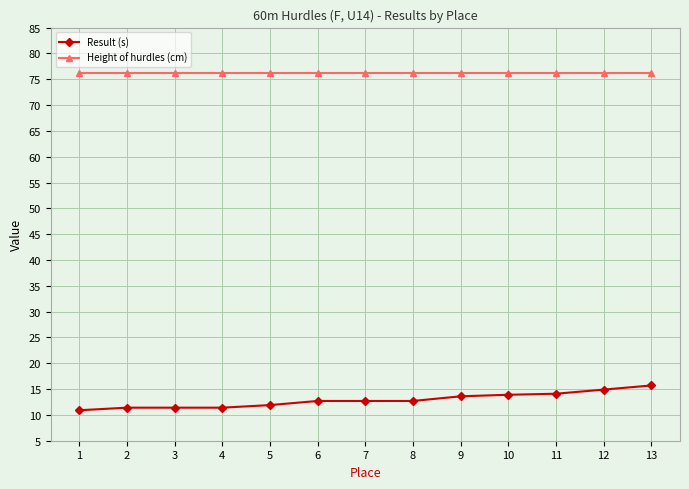

How many series are shown in this chart?

2